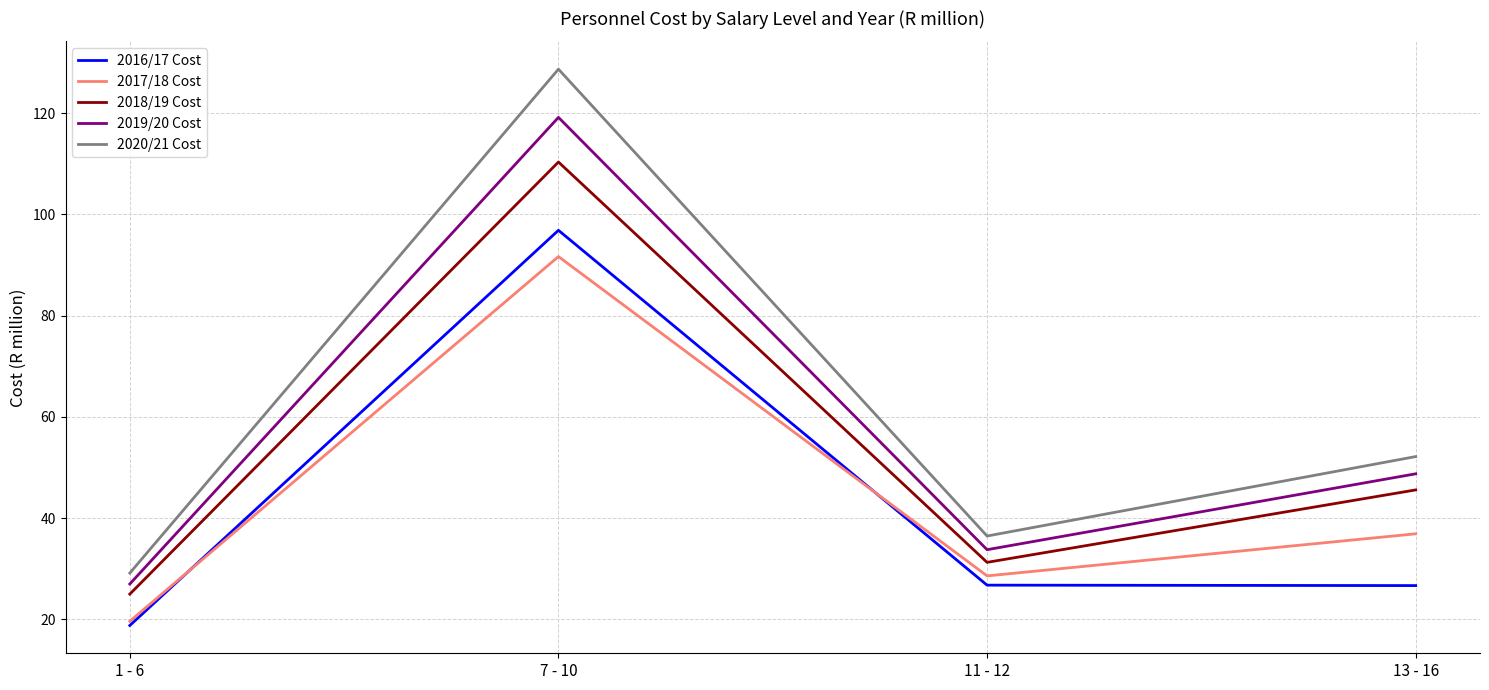

Which category has the highest value in the 2017/18 Cost series?

7 - 10